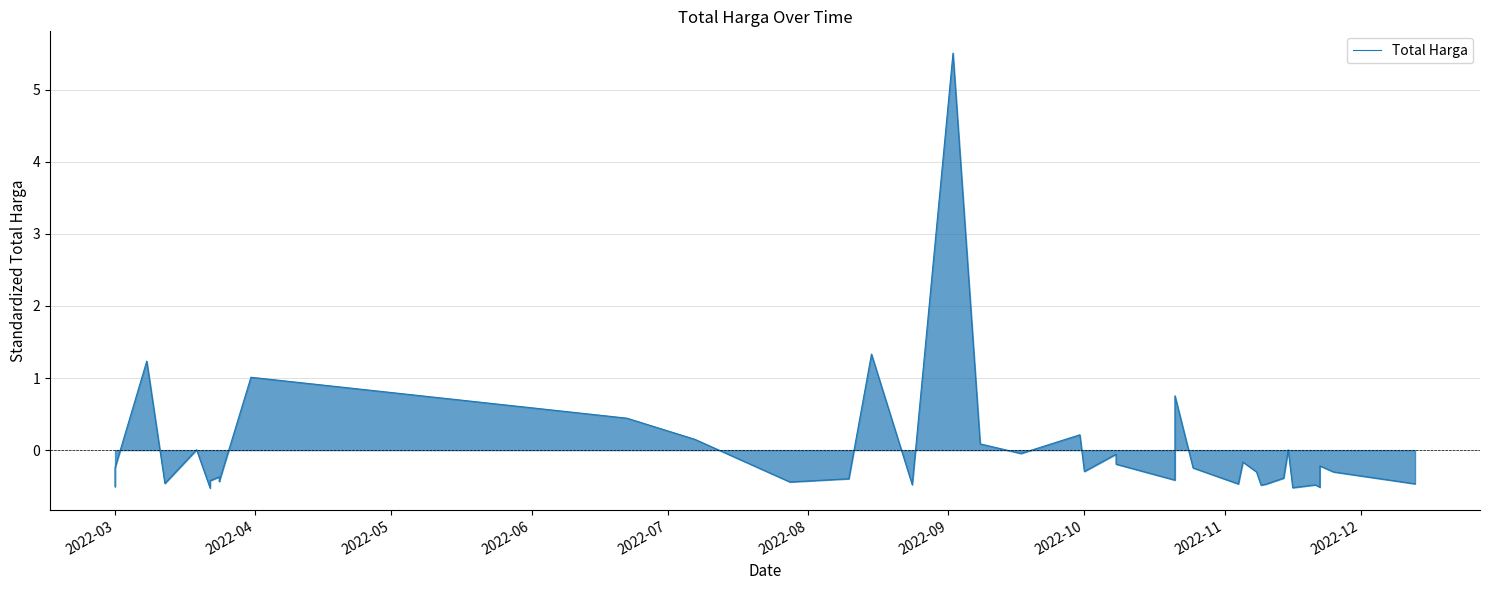

How many data points are above 0?

11